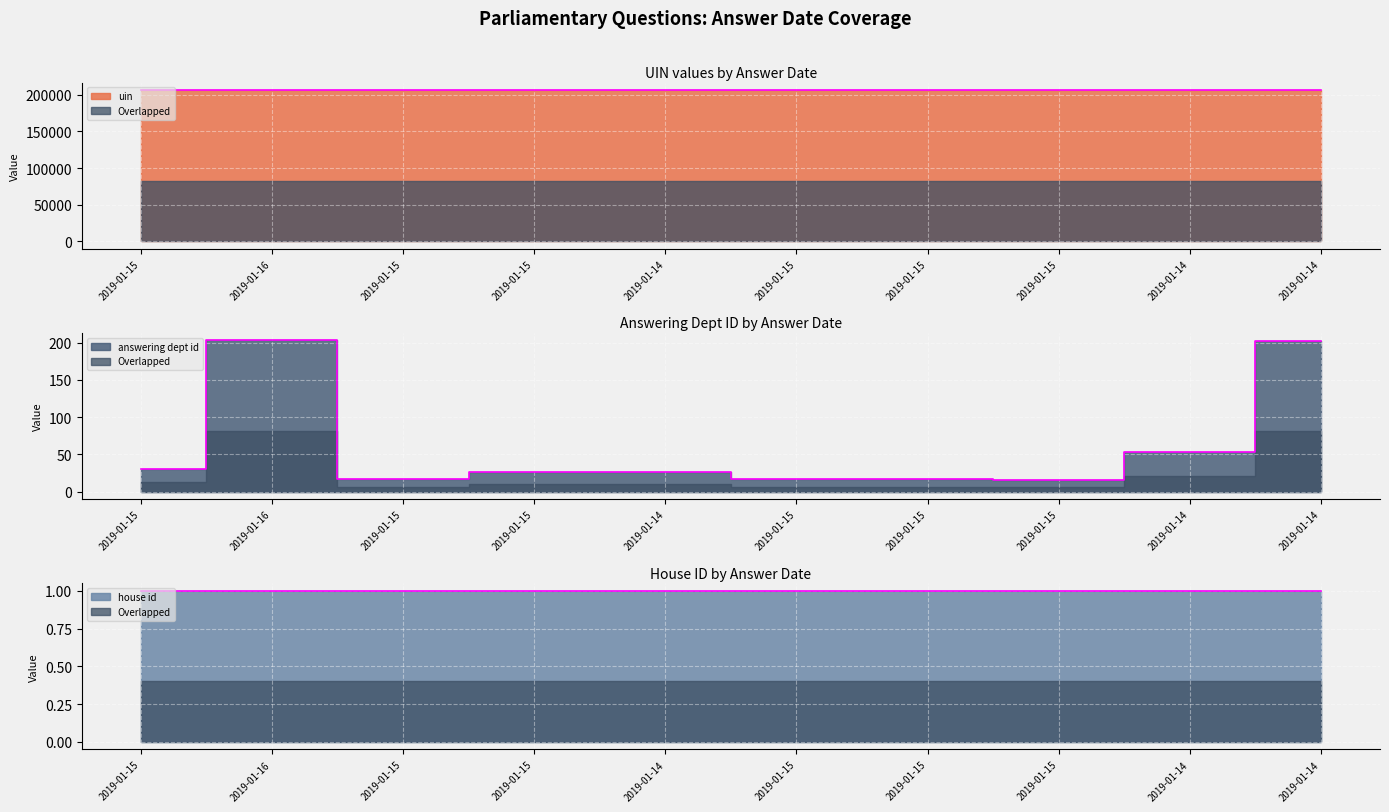

Where is answering dept id nearest to the value 109?

2019-01-14